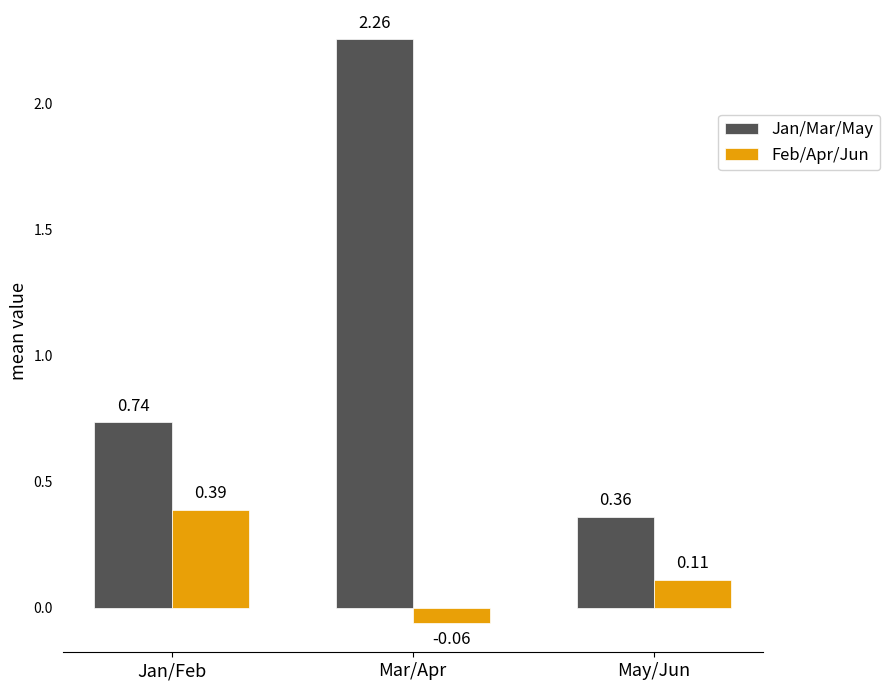

What is the label of the 1st bar from the right?

May/Jun